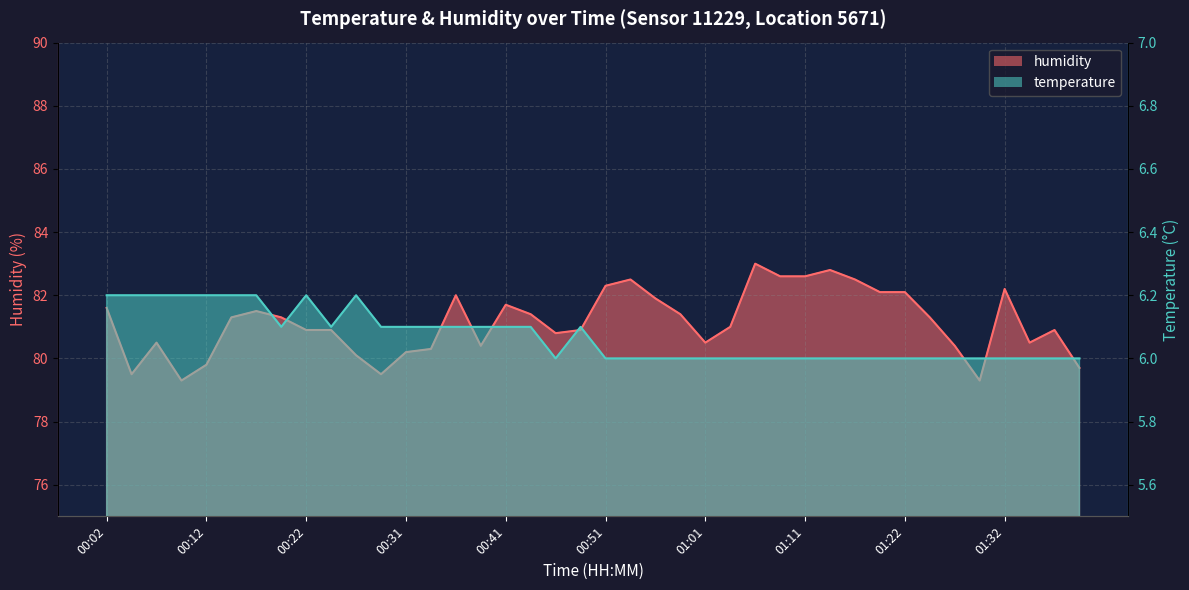

Is the value of temperature at 01:37 greater than the value of humidity at 00:04?

No